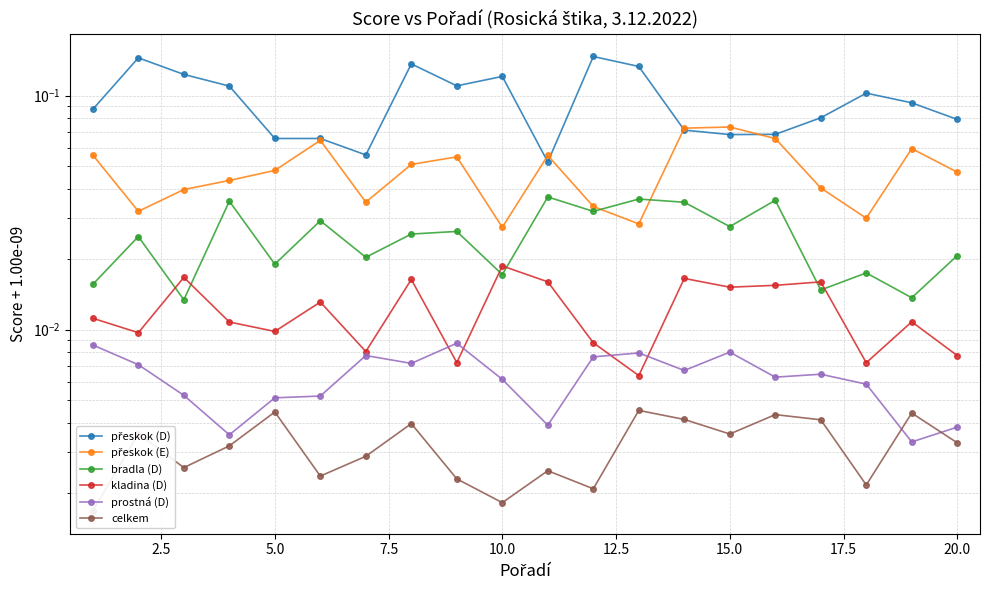

The value of bradla (D) at 12.5 is 0.0. True or false?

False